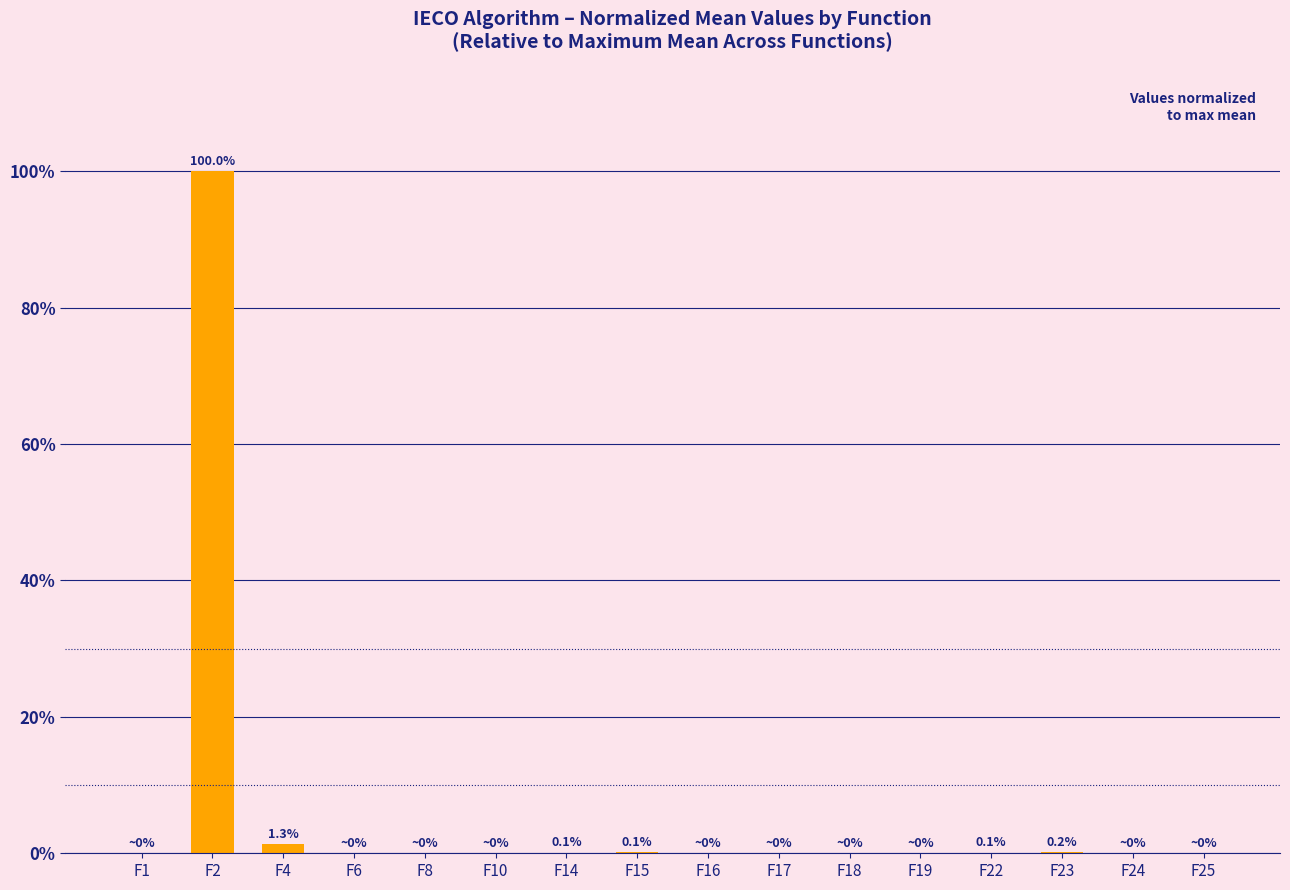

What is the sum of the values at F23 and F16?

0.2